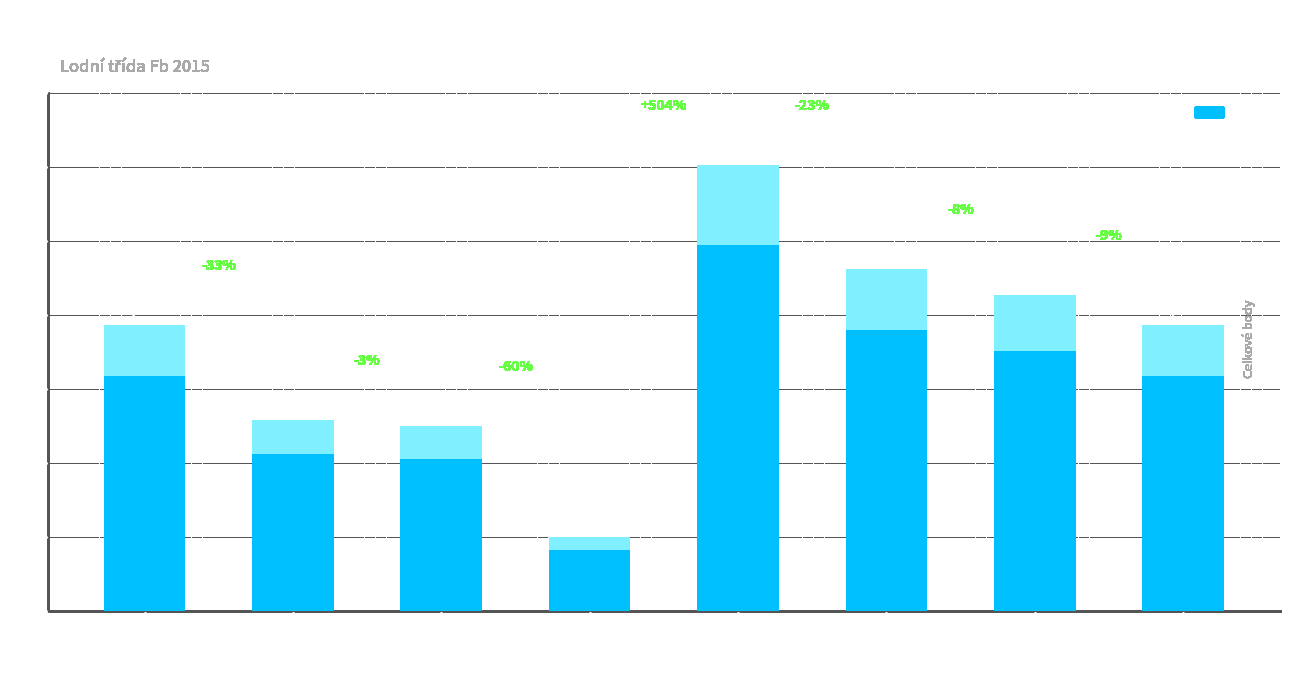

Which category has the highest value across all series?

Olešná regata